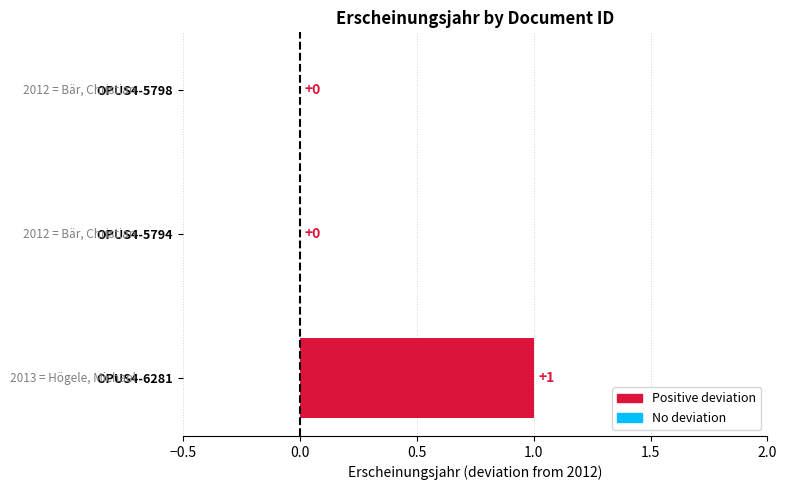

Are the bars horizontal?

Yes